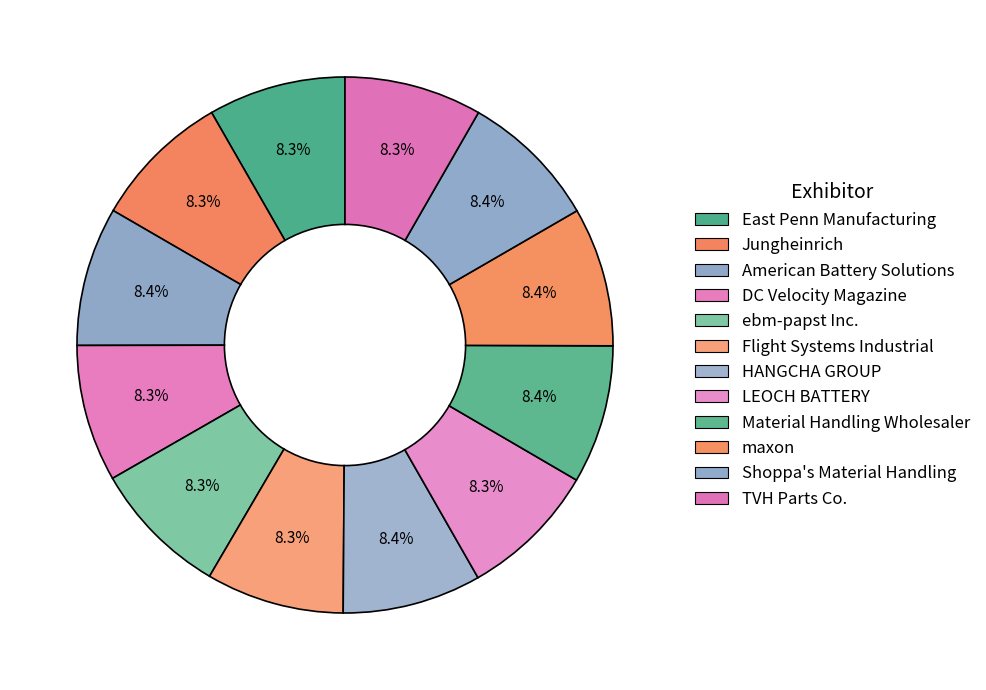

Approximately how many times larger is the value at Material Handling Wholesaler compared to maxon?

1.0